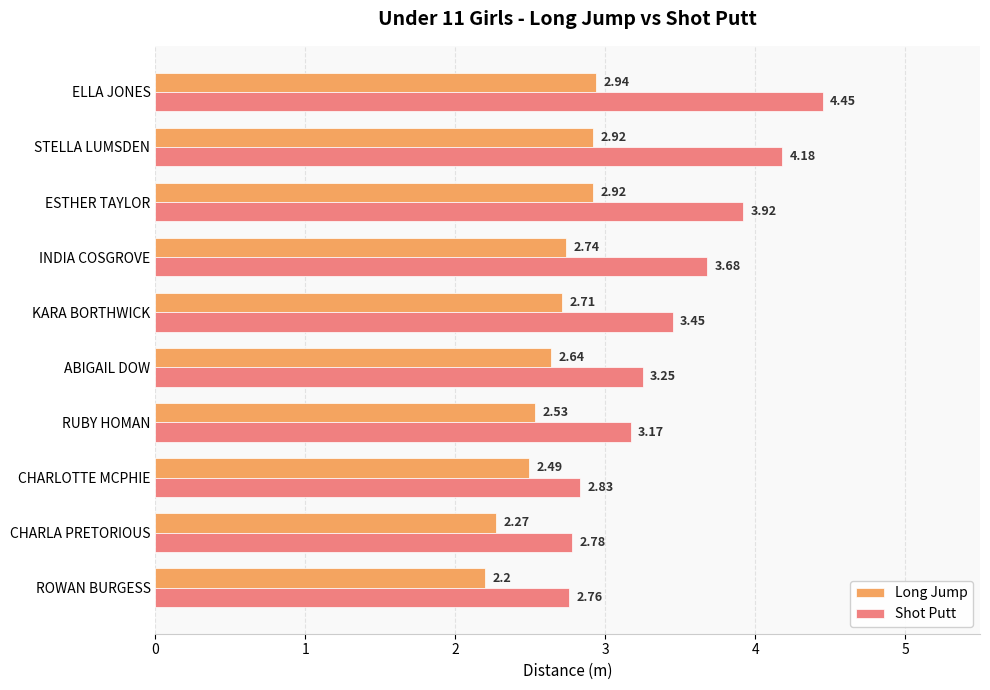

What is the difference between the second highest and minimum values in the Shot Putt series?

1.4